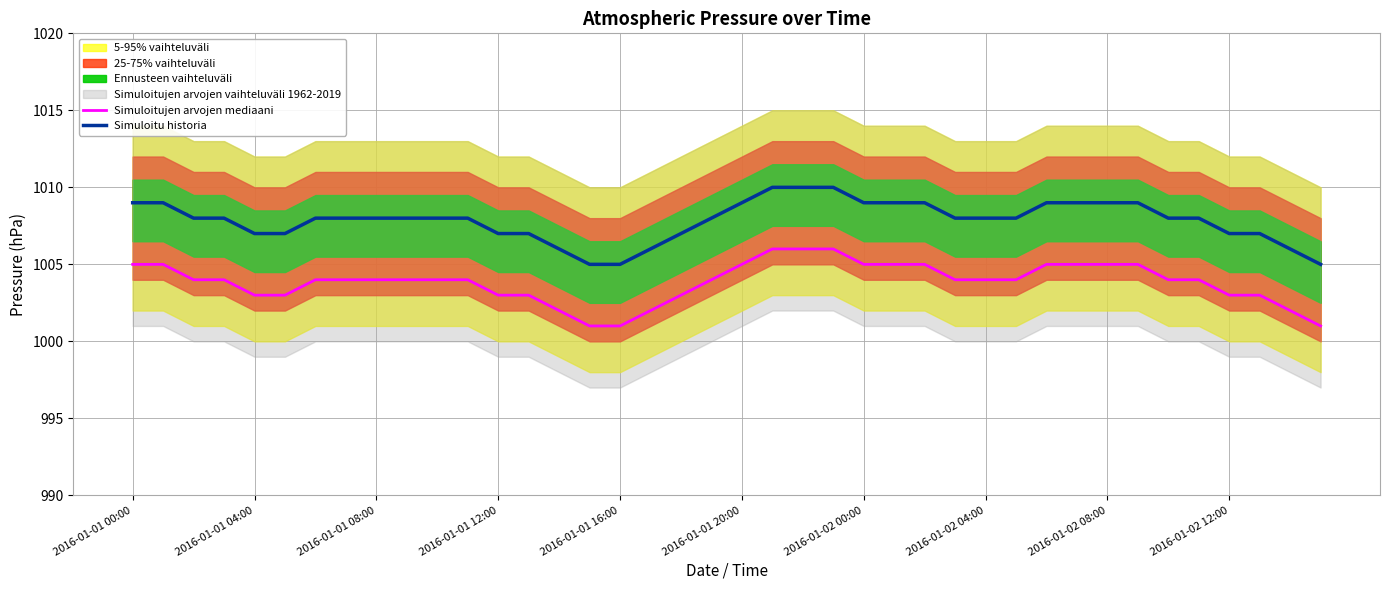

Where does the Simuloitu historia series first go above 1008?

2016-01-01 00:00